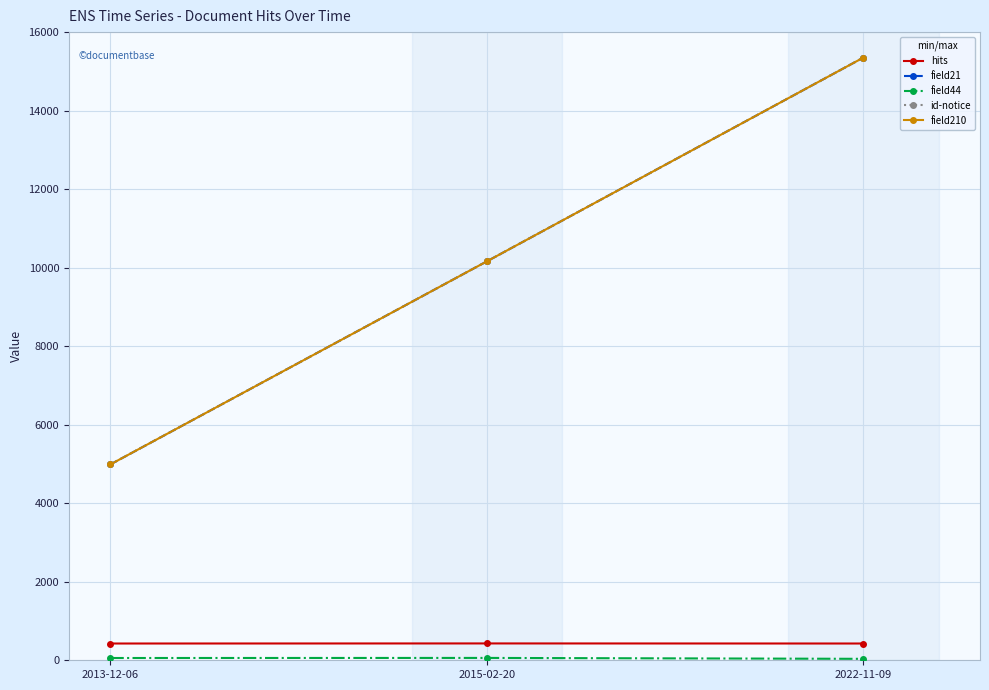

Reading left to right, transcribe all the data shown in this chart.

hits: 427	429	427
field21: 4989	10161	15350
field44: 58	60	37
id-notice: 4989	10161	15350
field210: 4989	10161	15350